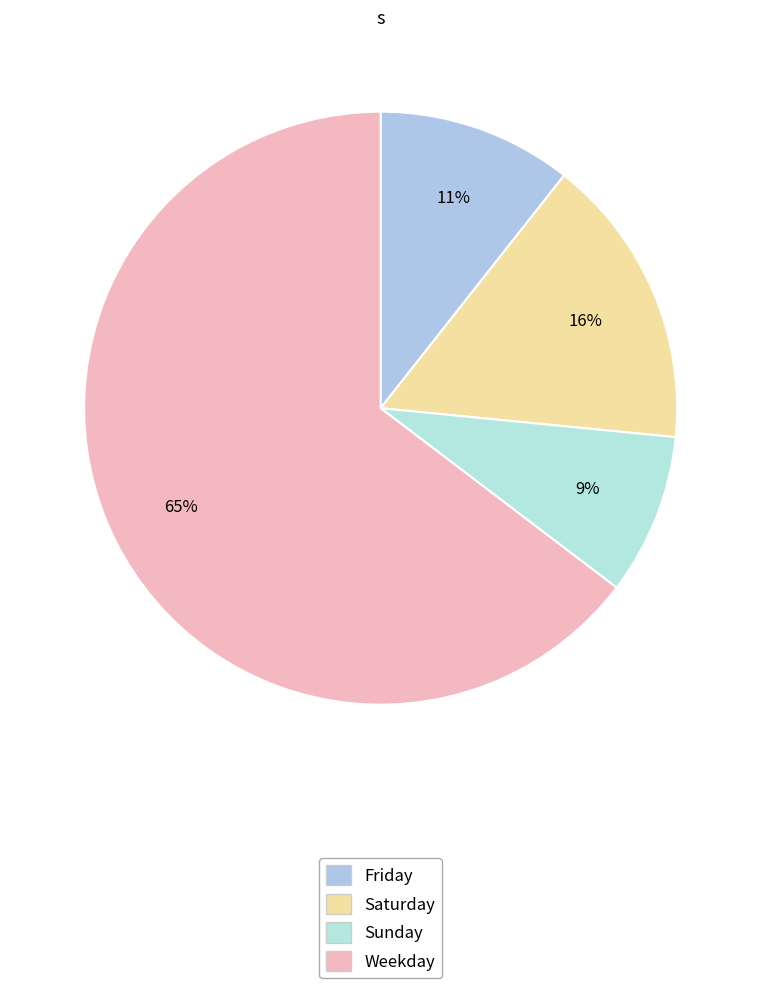

Count the number of slices in the pie.

4